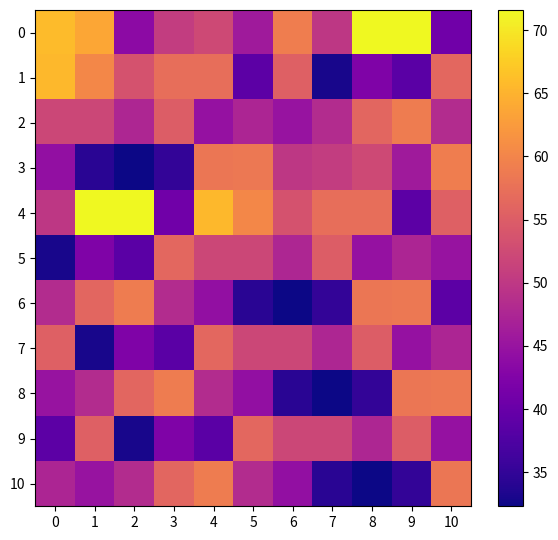

Which label corresponds to the largest value in the chart?

8